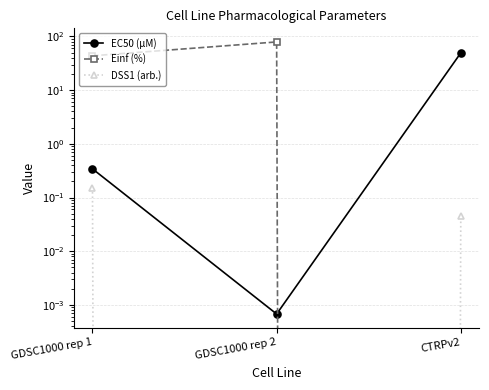

The value of EC50 (µM) at GDSC1000 rep 2 is 0.0. True or false?

False